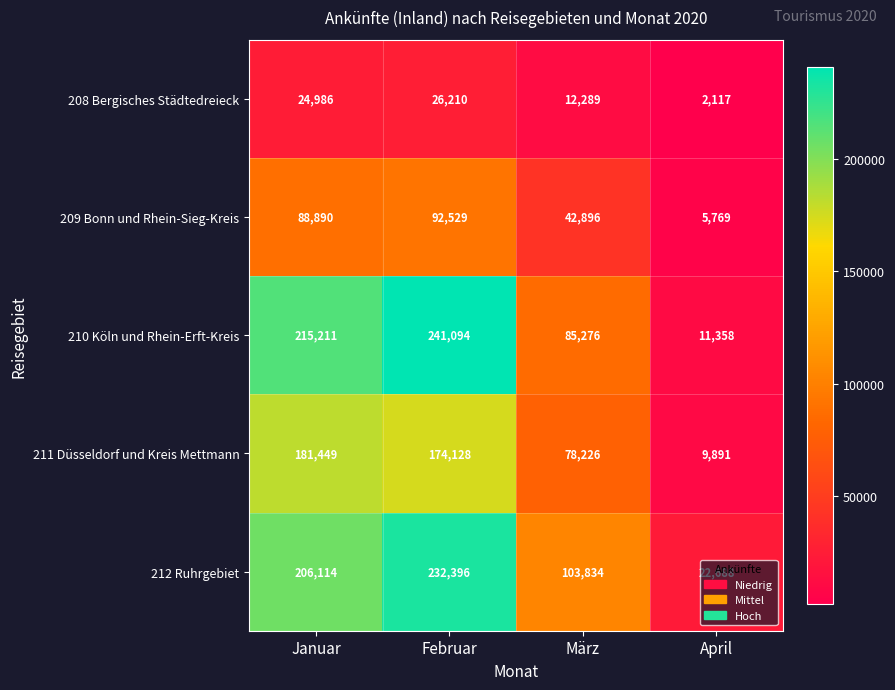

At which category is the sum across all series the highest?

Februar